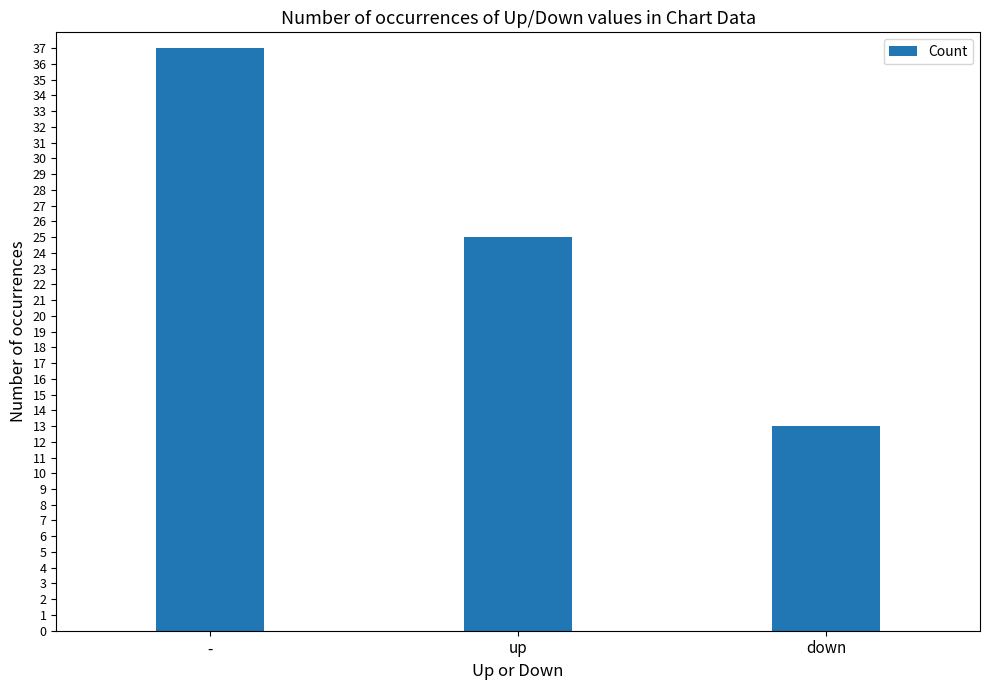

What is the value of the 1st bar from the left?

37